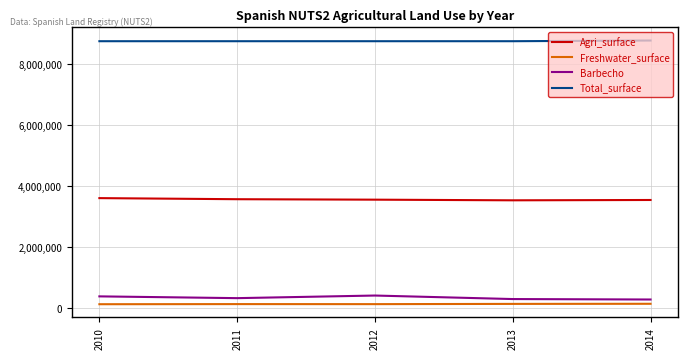

List the series in order of their peak value, lowest first.

Freshwater_surface, Barbecho, Agri_surface, Total_surface